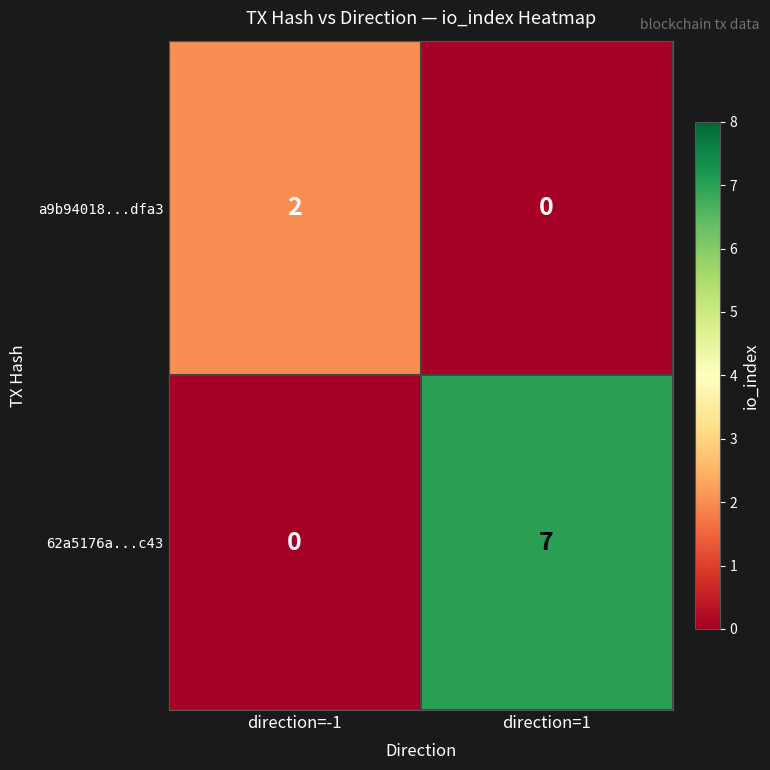

Where is 62a5176a...c43 nearest to the value 3?

direction=-1